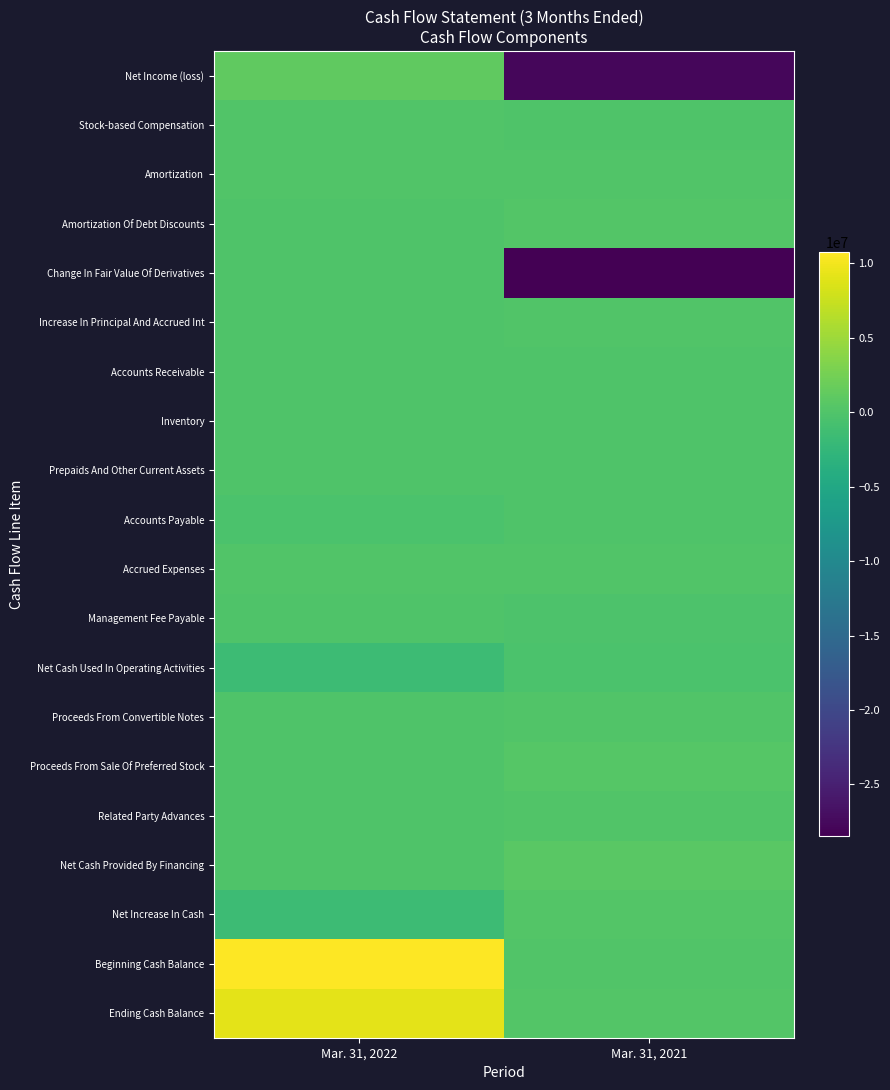

What is the total value across all series at Mar. 31, 2021?

-54767526